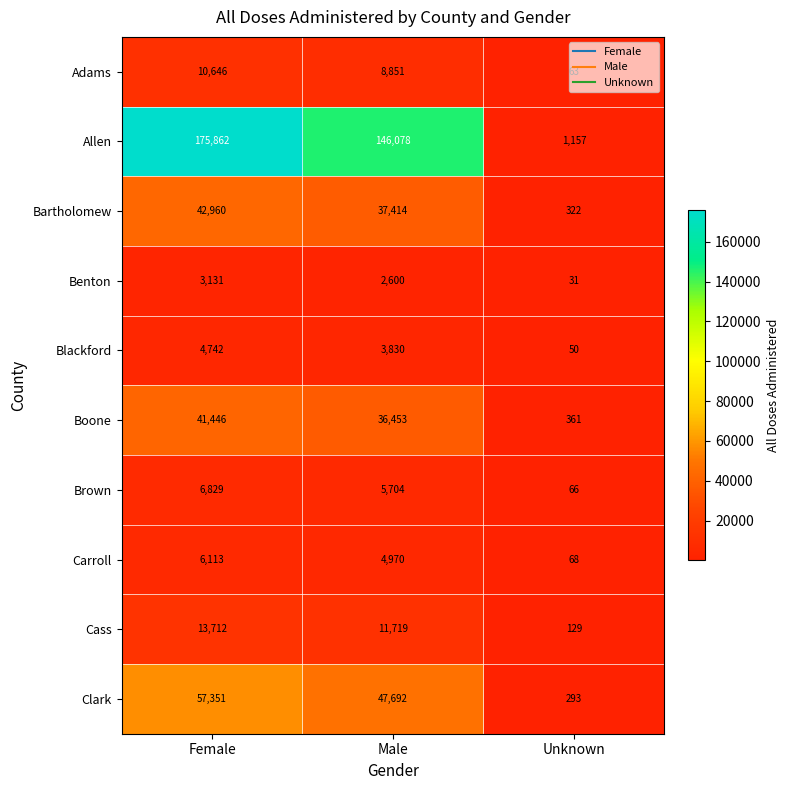

The Benton series shows 3131 at Female. True or false?

True